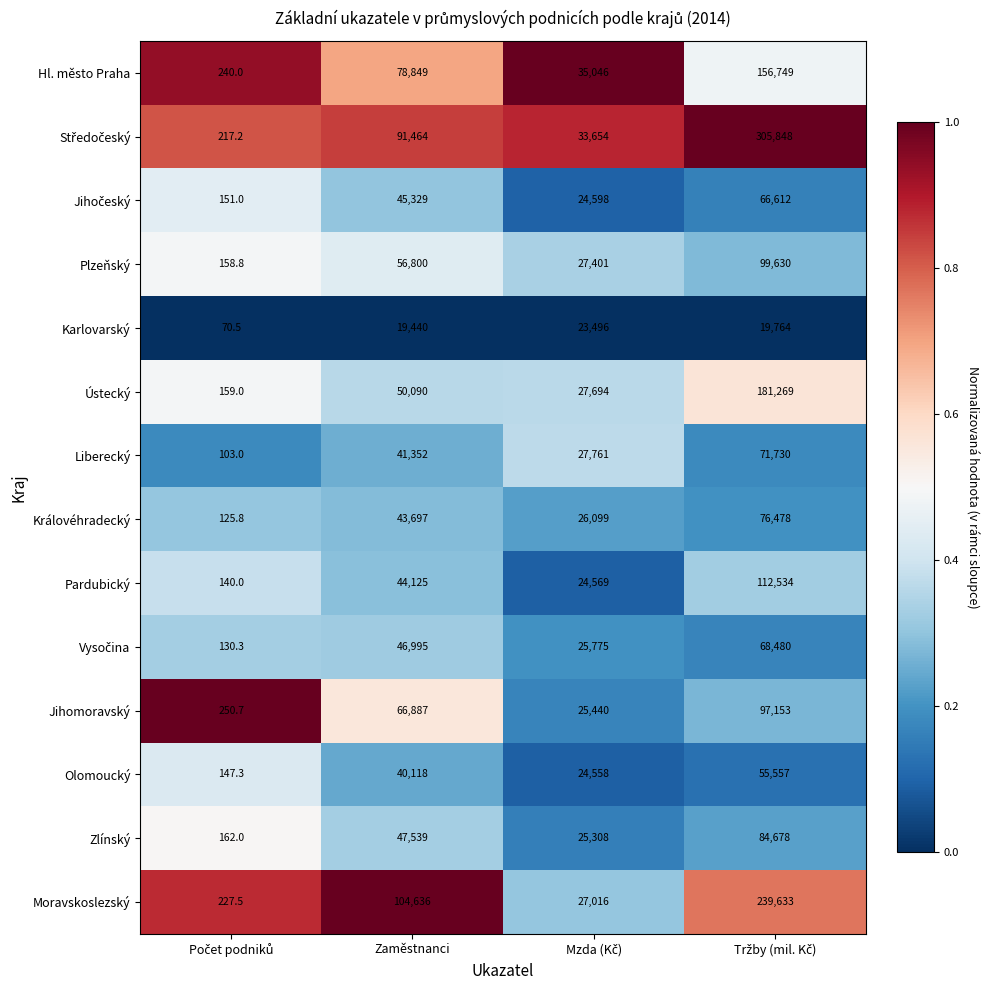

The Liberecký series shows 21903.5 at Zaměstnanci. True or false?

False